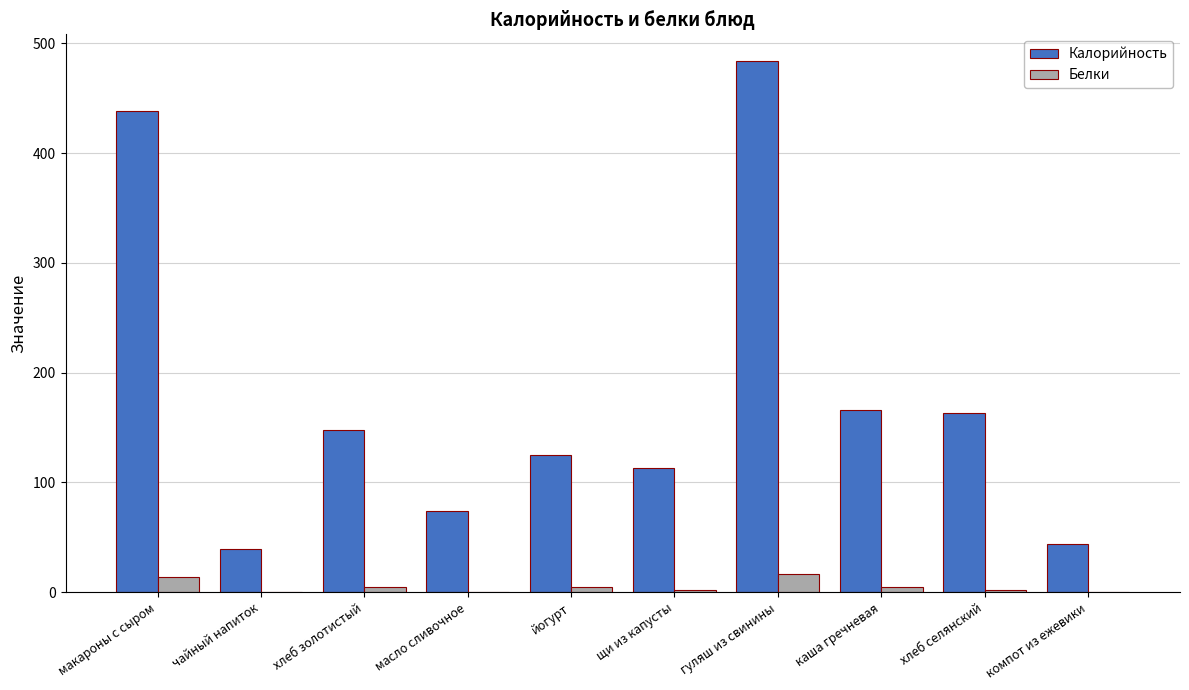

What are all the series names shown in the legend?

Калорийность, Белки